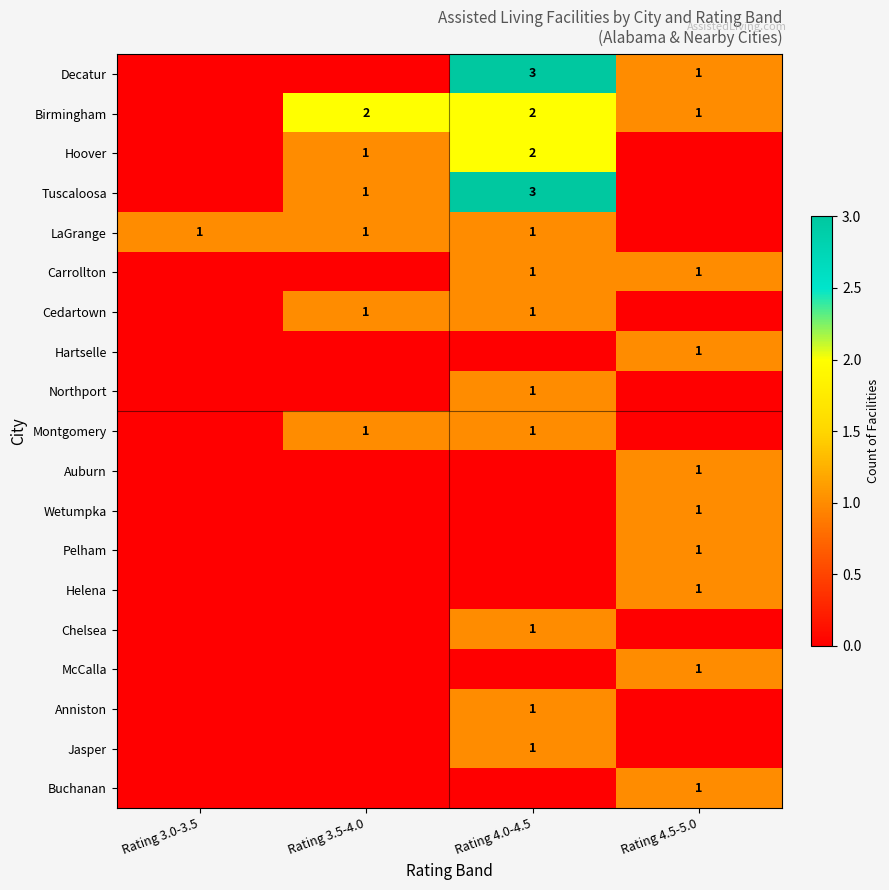

The value of Buchanan at Rating 4.5-5.0 is 1. True or false?

True